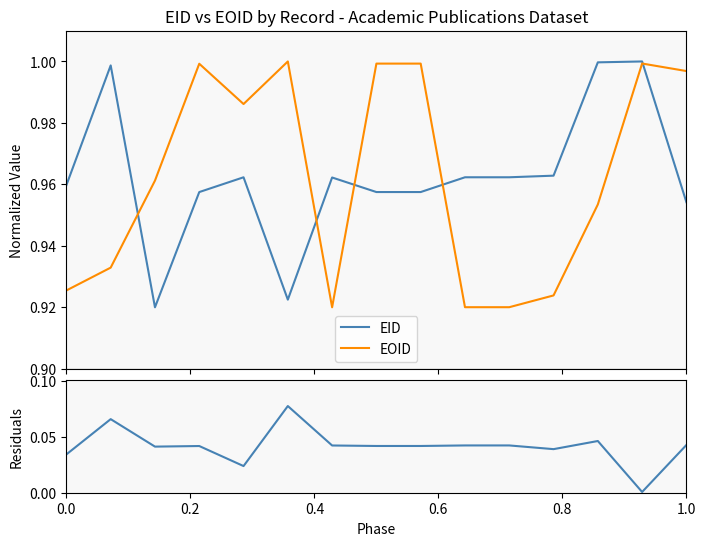

What is the difference between the maximum and minimum values in the EOID series?

0.1